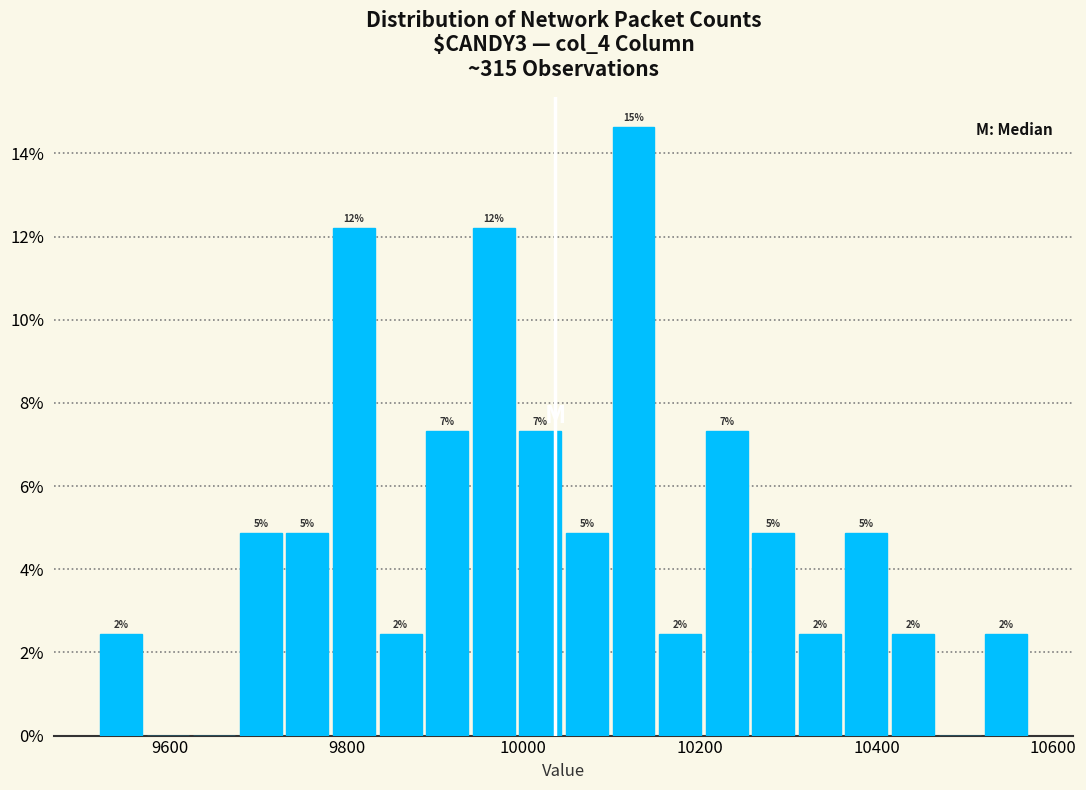

Around what value on the x-axis is the tallest bar? Give the approximate position of its centre, as read against the axis.

10120